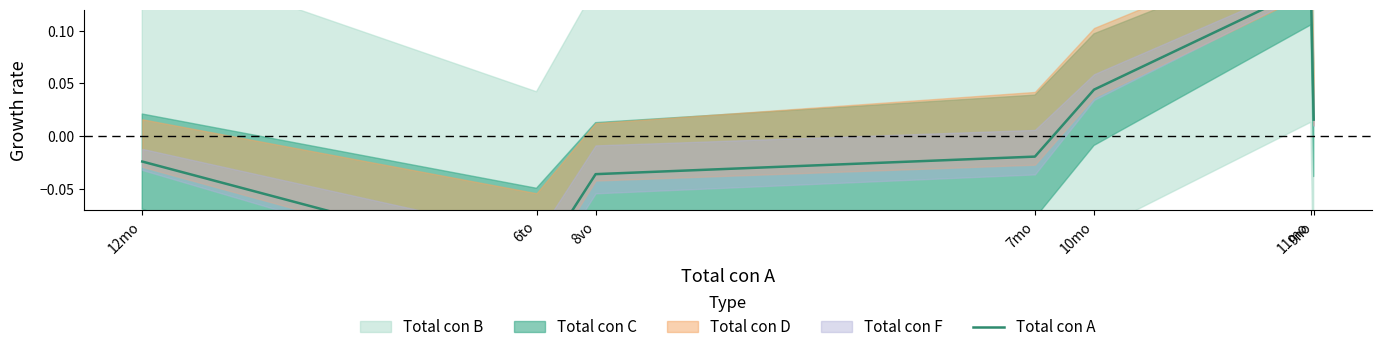

How many values are above zero?

3